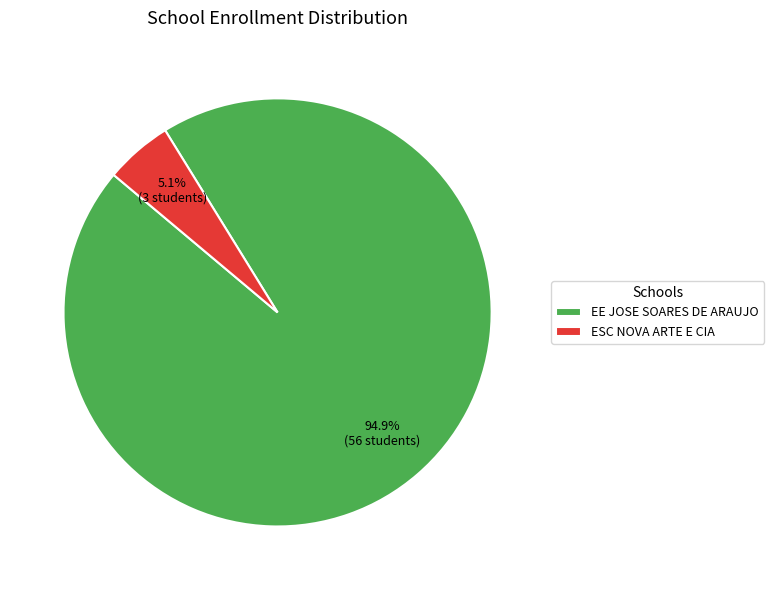

Which category has the smallest portion of the pie?

ESC NOVA ARTE E CIA